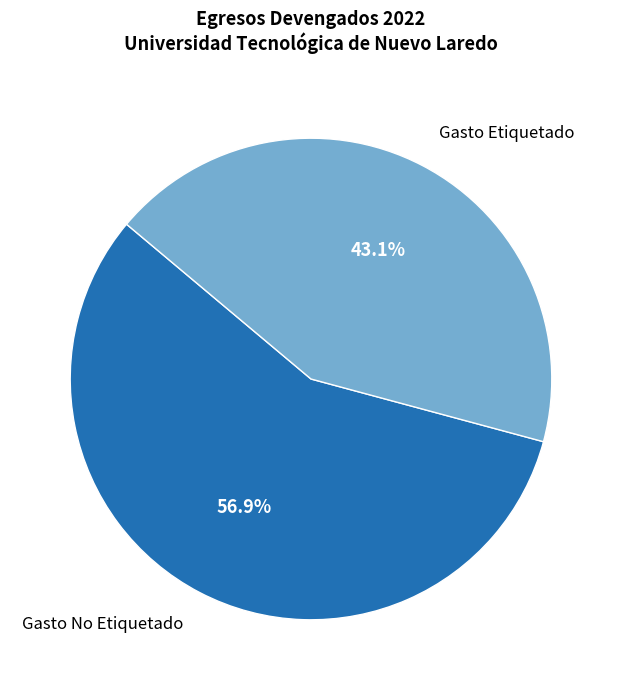

Count the number of slices in the pie.

2